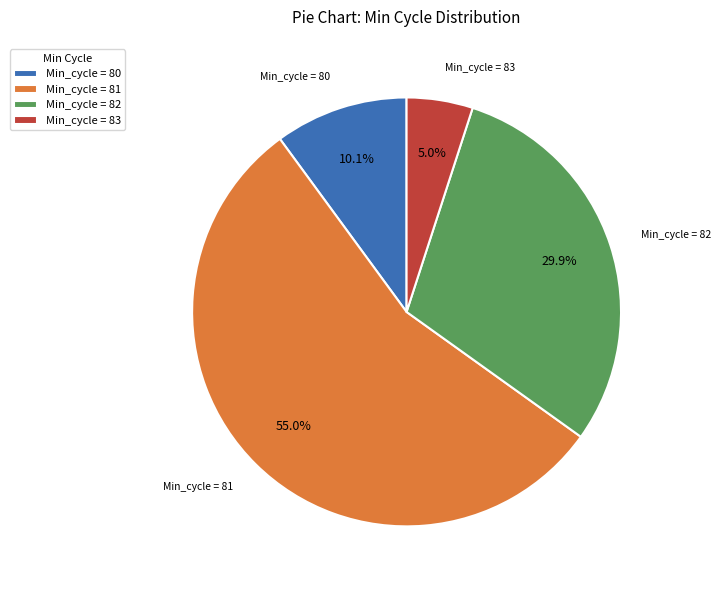

What portion of the pie excludes Min_cycle = 83?

95.0%